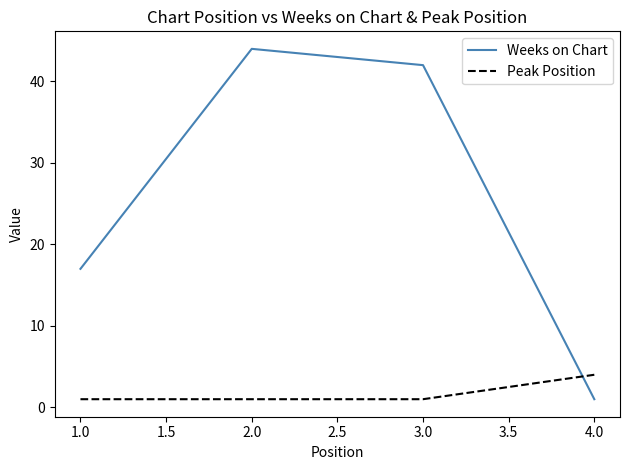

True or false: Weeks on Chart has more than 0 interior local peaks.

True